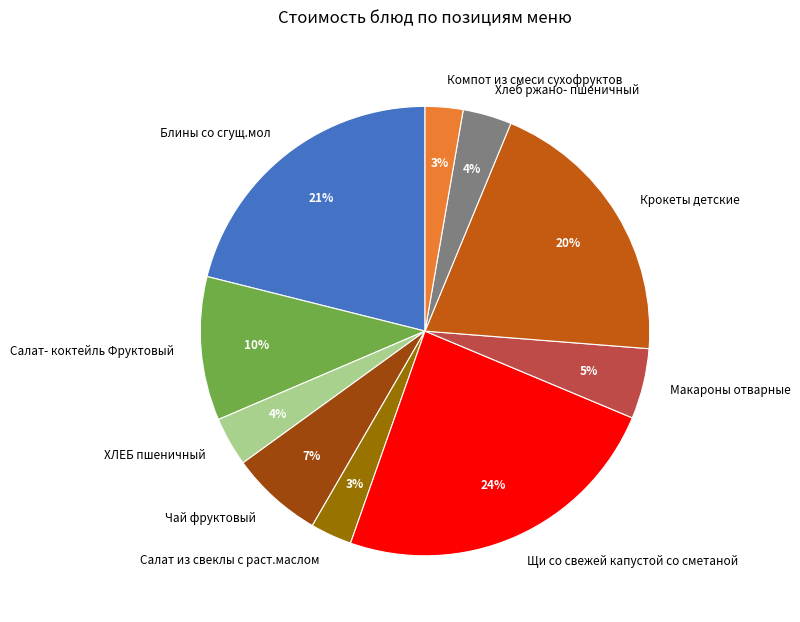

How many slices are in this pie chart?

10